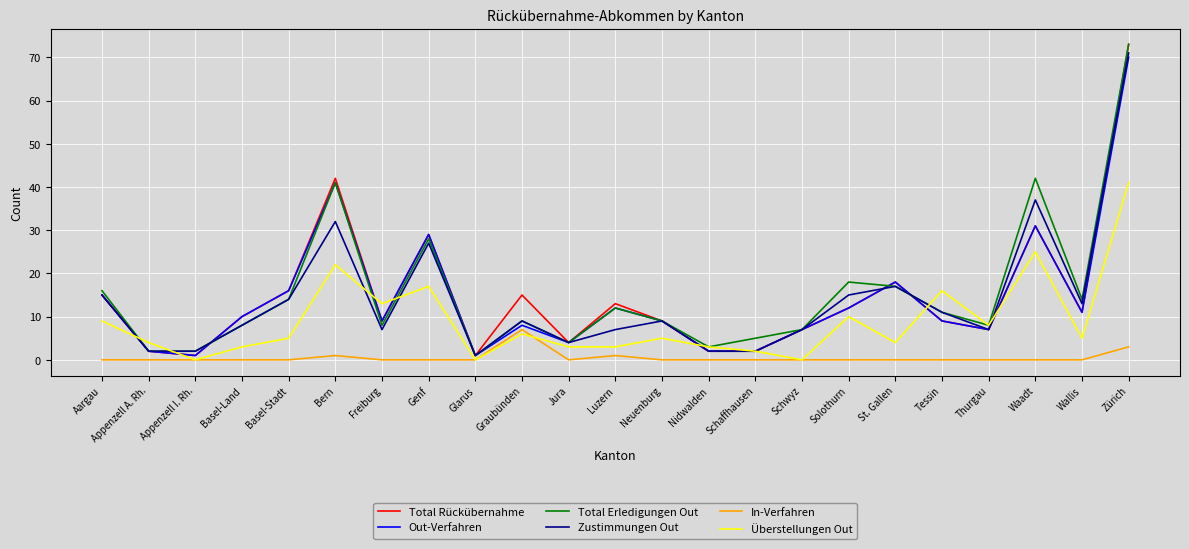

Does the chart have visible grid lines?

Yes